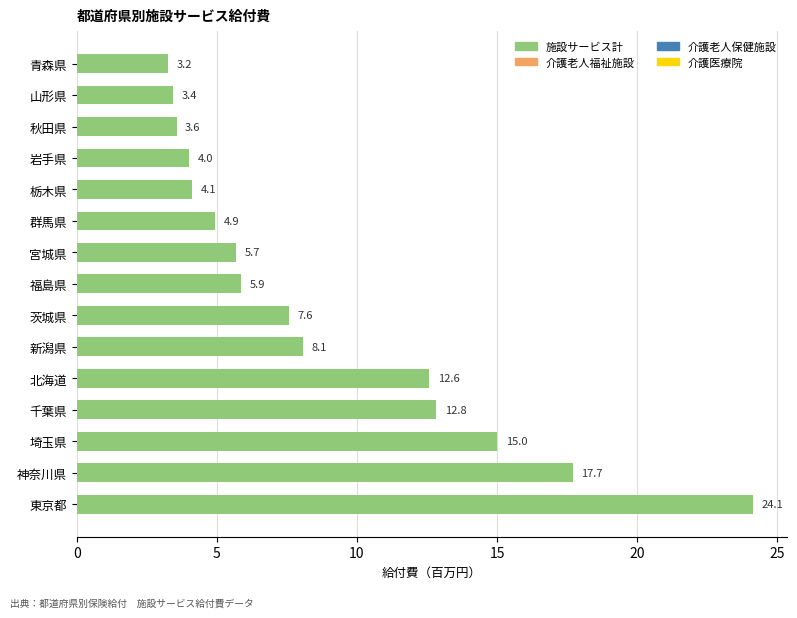

Does the chart contain any negative values?

No